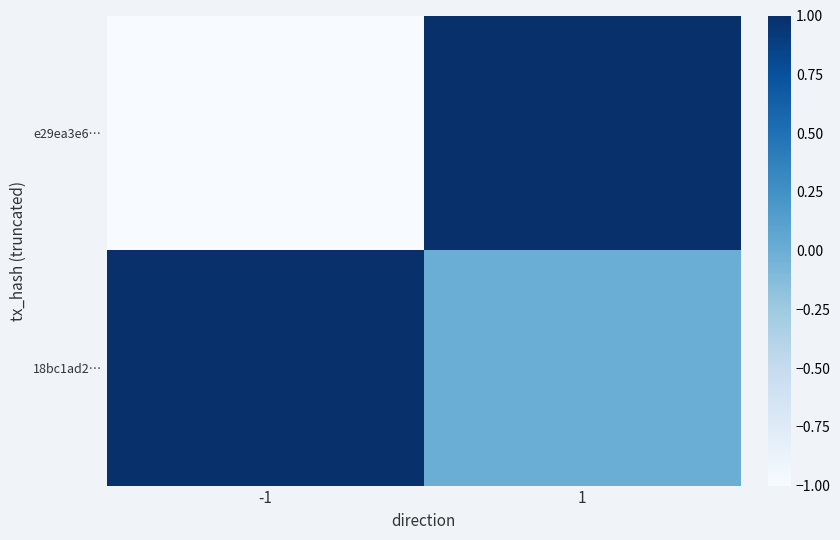

Rank the series by their average value, from highest to lowest.

18bc1ad2…, e29ea3e6…